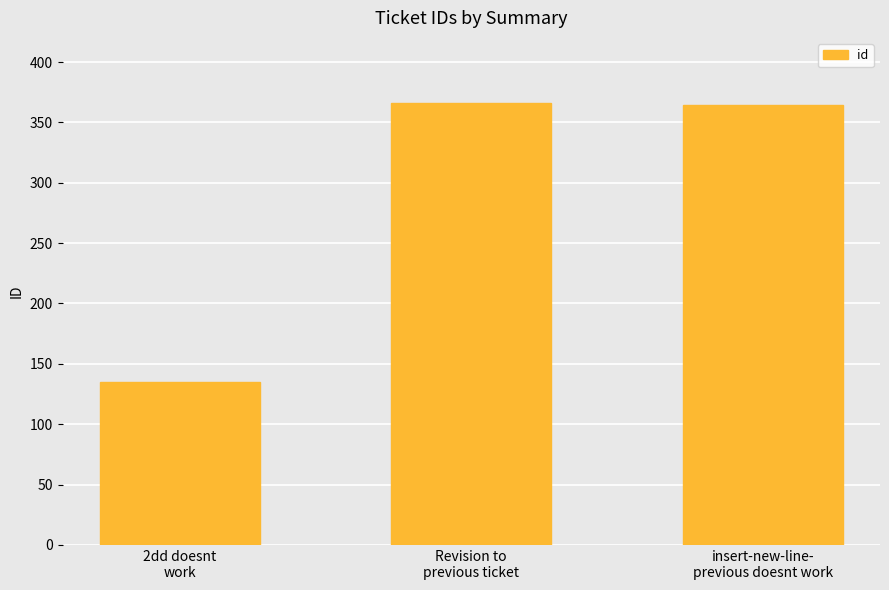

What position from the right is insert-new-line-
previous doesnt work?

1